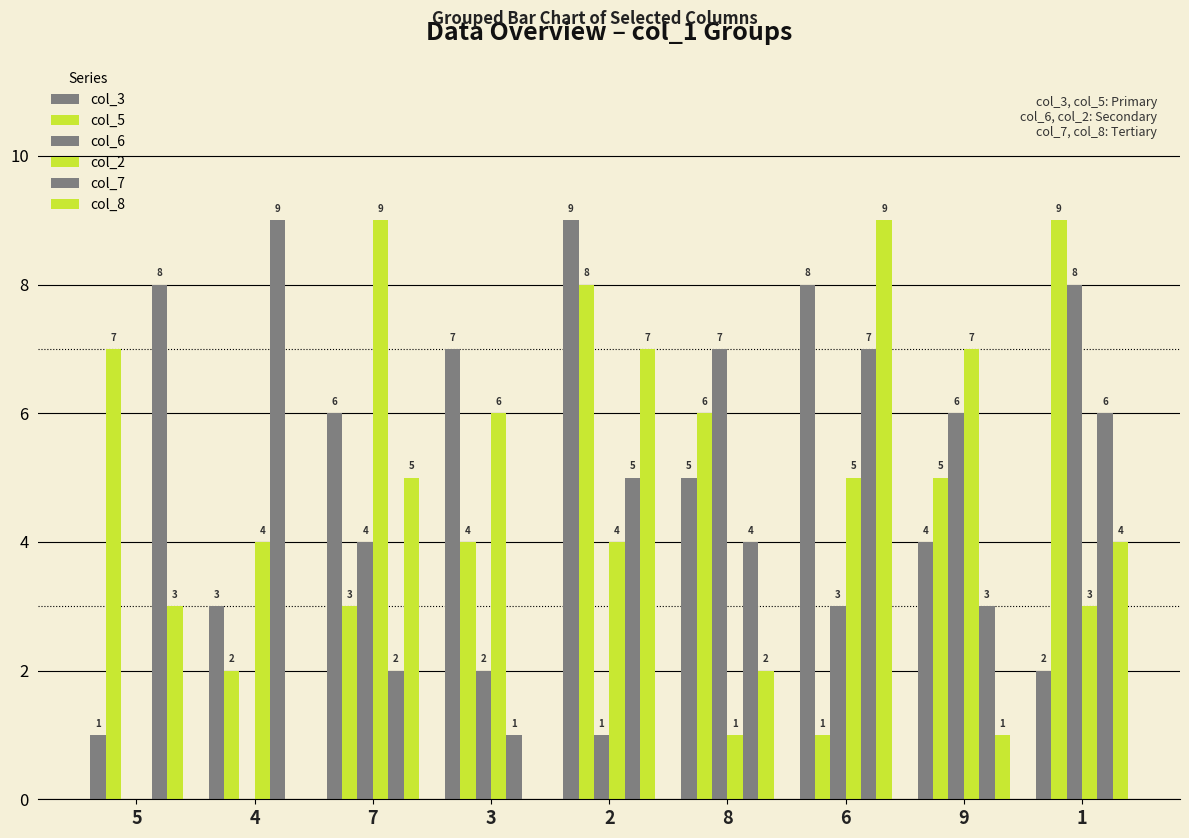

How many distinct data groups are displayed?

6